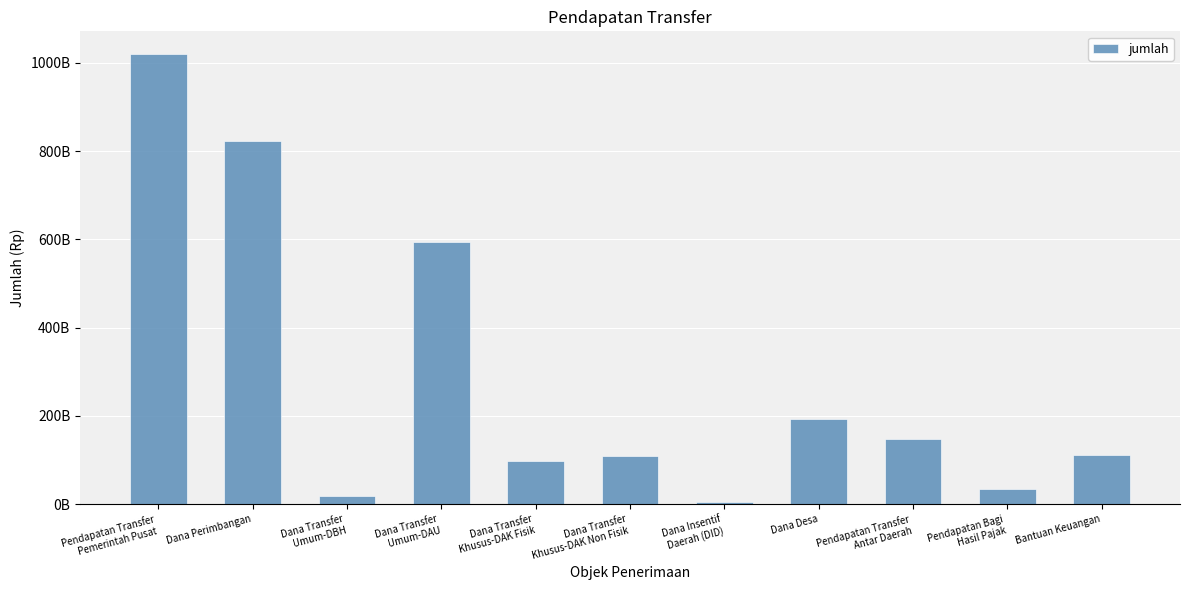

Does the chart contain any negative values?

No